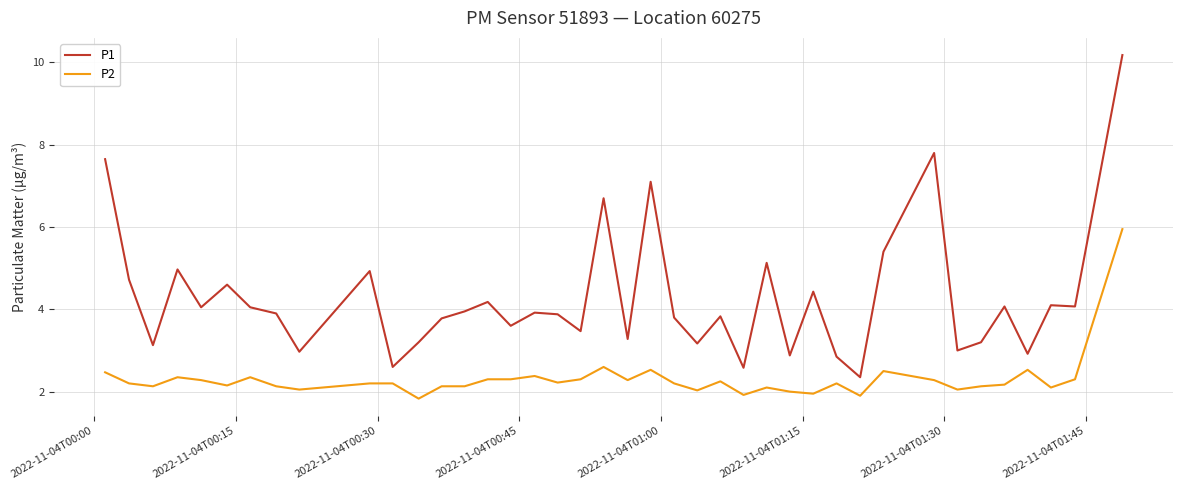

Which series has the widest spread of values?

P1